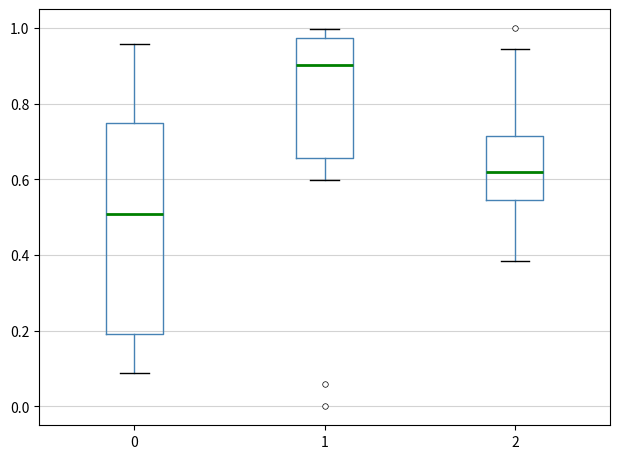

Reading left to right, transcribe this box plot: for each box, give where its median line is, the range the box spans, and where its two whiskers end, as read against the y-axis. The values are not printed on the chart, so give them approximately, as read against the axis.

0: median 0.50, box 0.20 to 0.74, whiskers 0.08 to 0.96
1: median 0.90, box 0.66 to 0.98, whiskers 0.60 to 1.00
2: median 0.62, box 0.54 to 0.72, whiskers 0.38 to 0.94